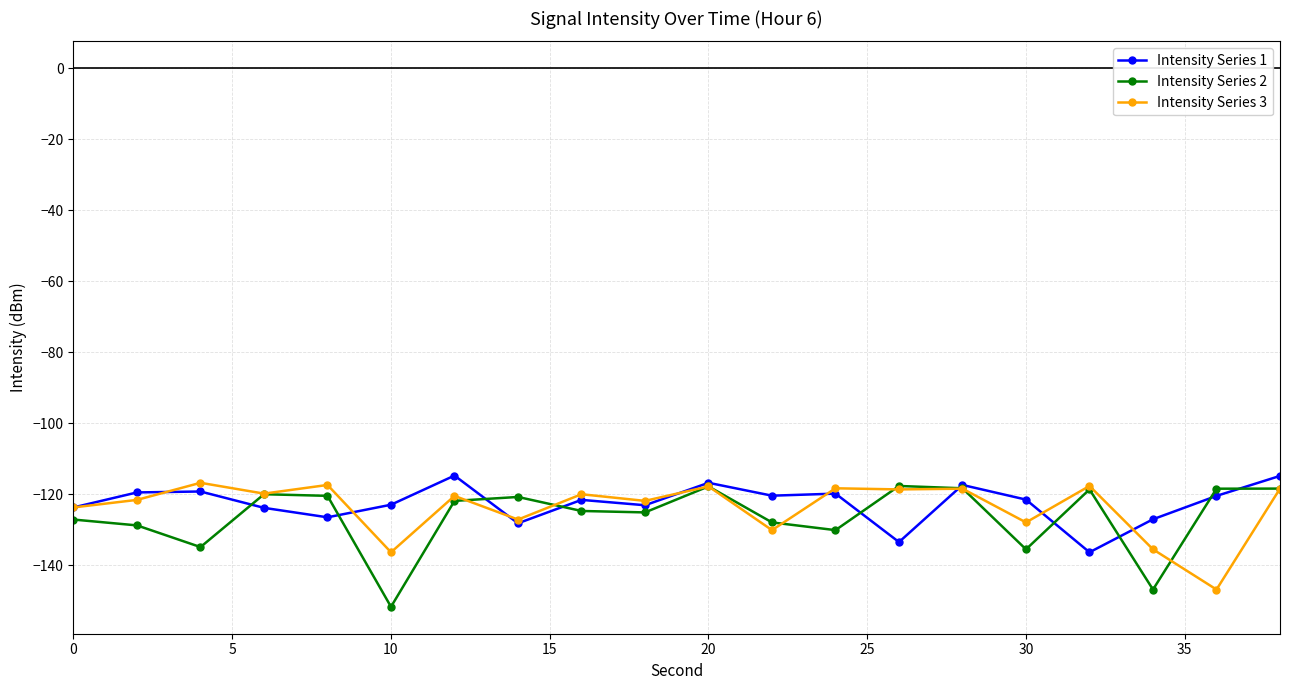

How many series are shown in this chart?

3